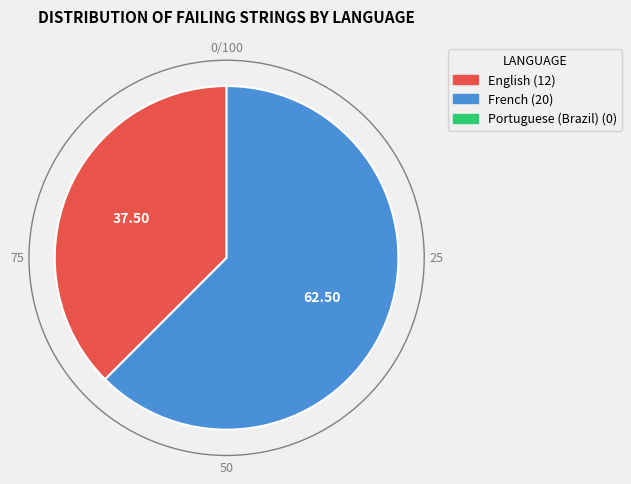

Does any single category account for the majority?

Yes